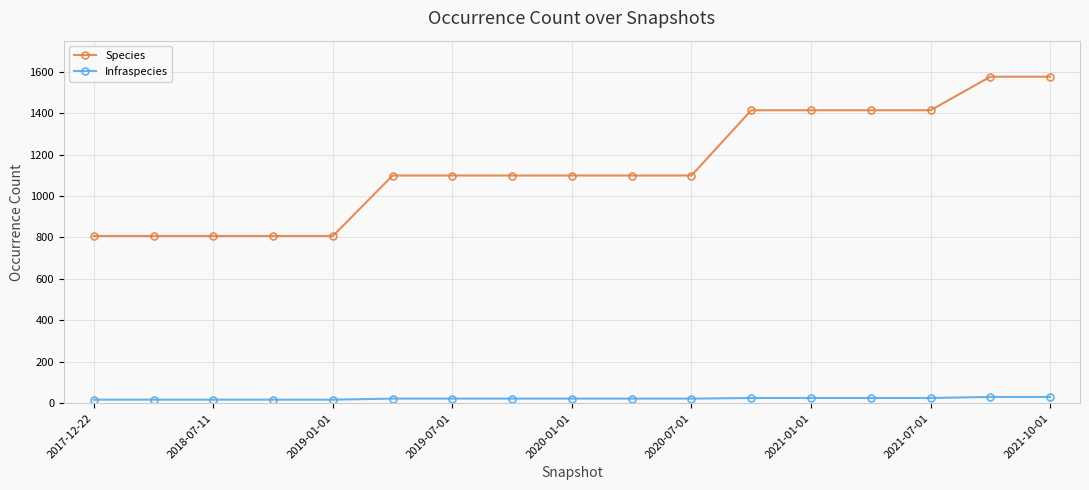

How many lines are shown in the chart?

2